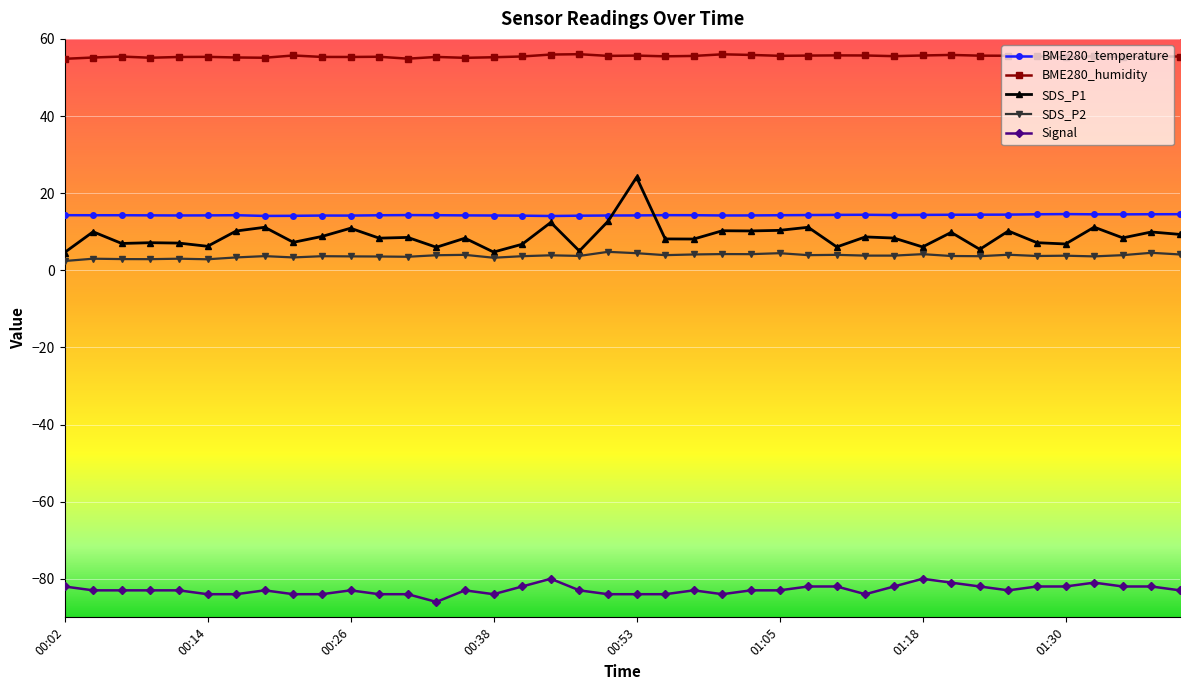

What is the value of the SDS_P2 point at the 39th from the left?

4.5